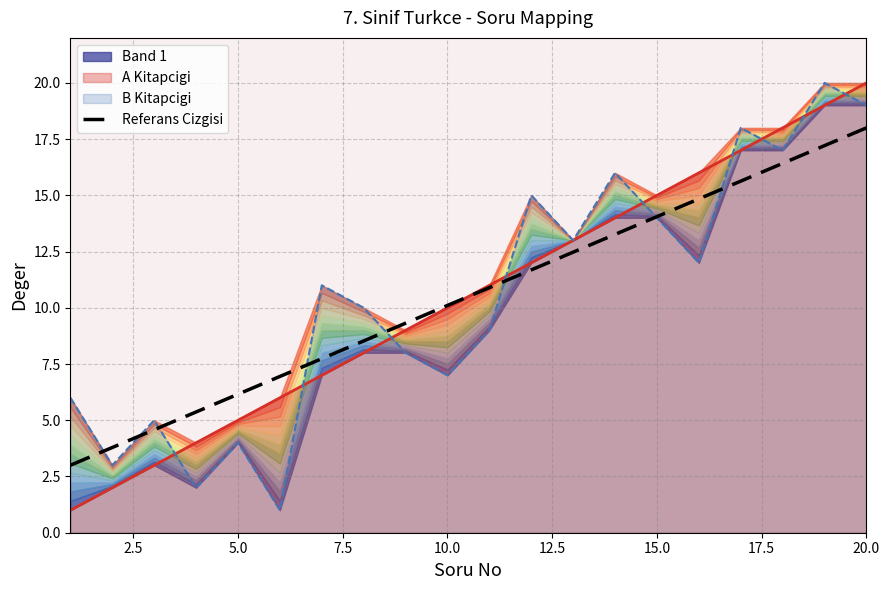

The B Kitapcigi series shows 9.7 at 10.0. True or false?

False